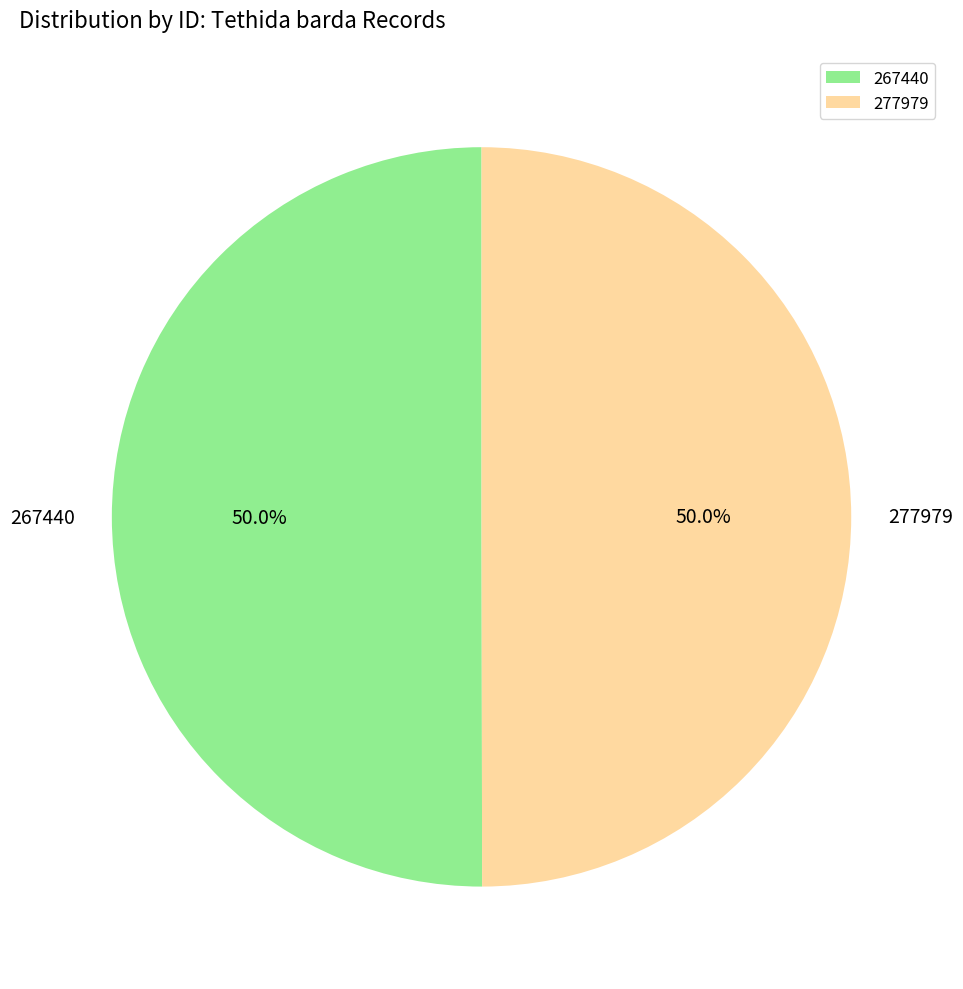

Is it true that 277979 is 40% of the pie?

False